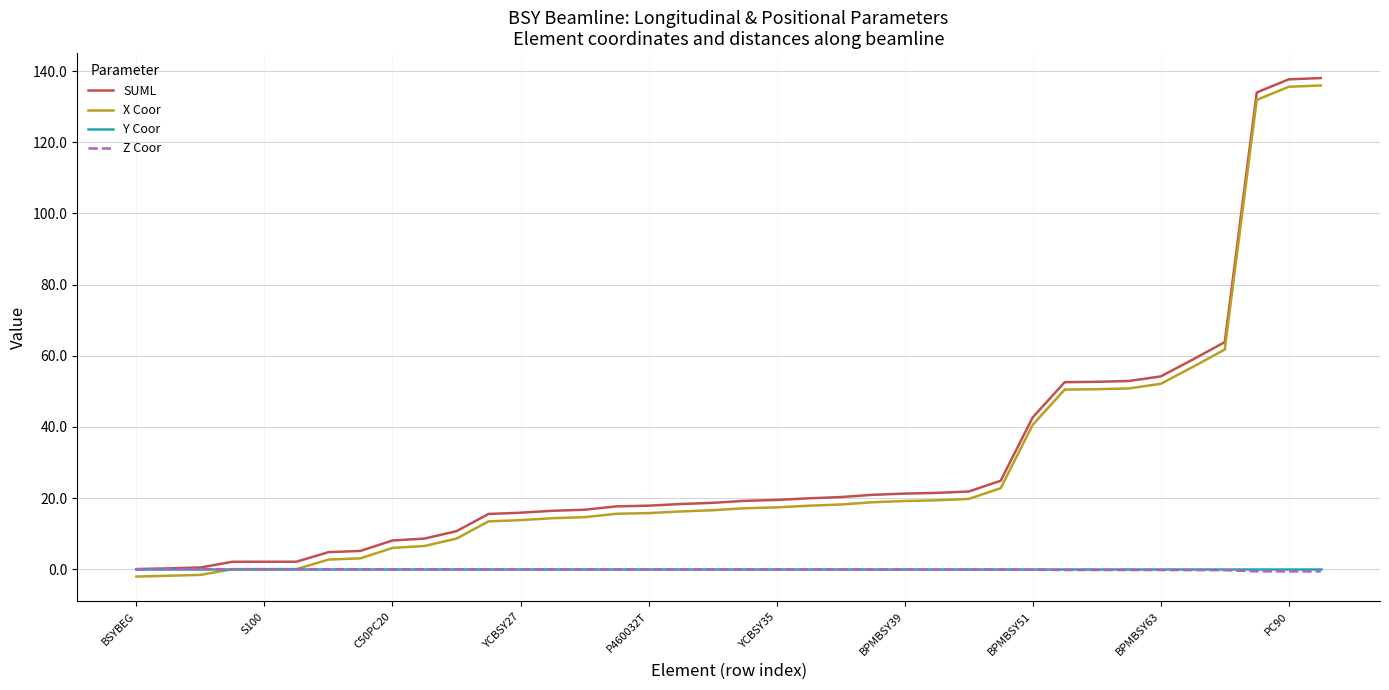

Which series has the largest range (max minus min)?

SUML